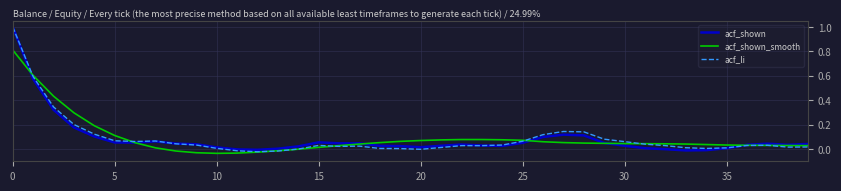

How many lines are shown in the chart?

3